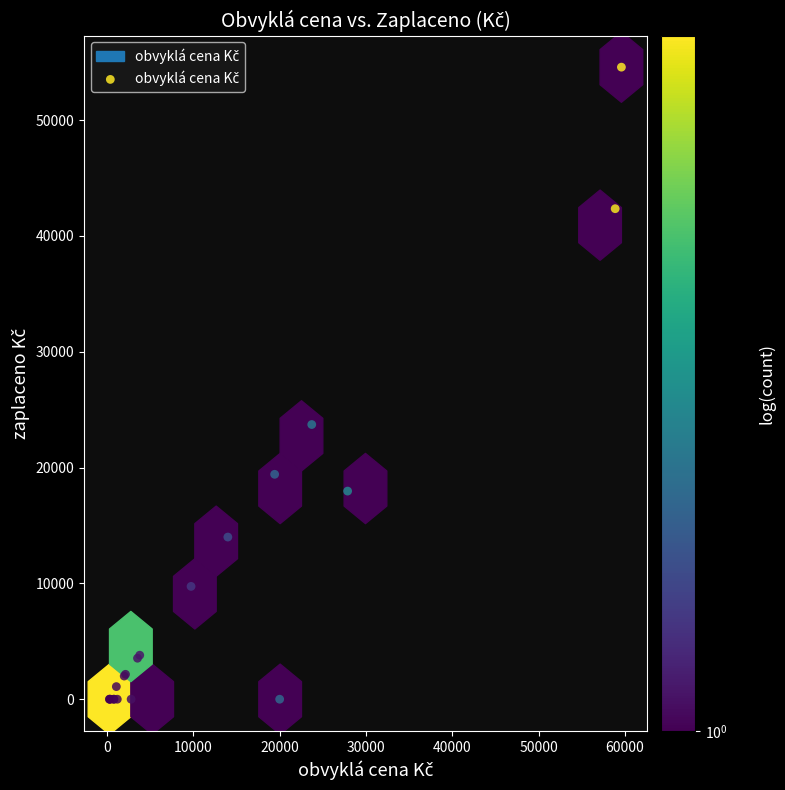

What Y value in the scatter plot is closest to 27285?

23716